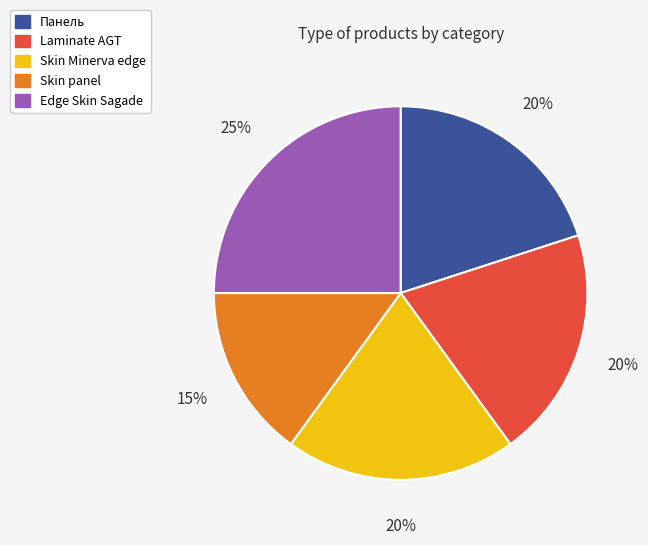

How many slices are in this pie chart?

5